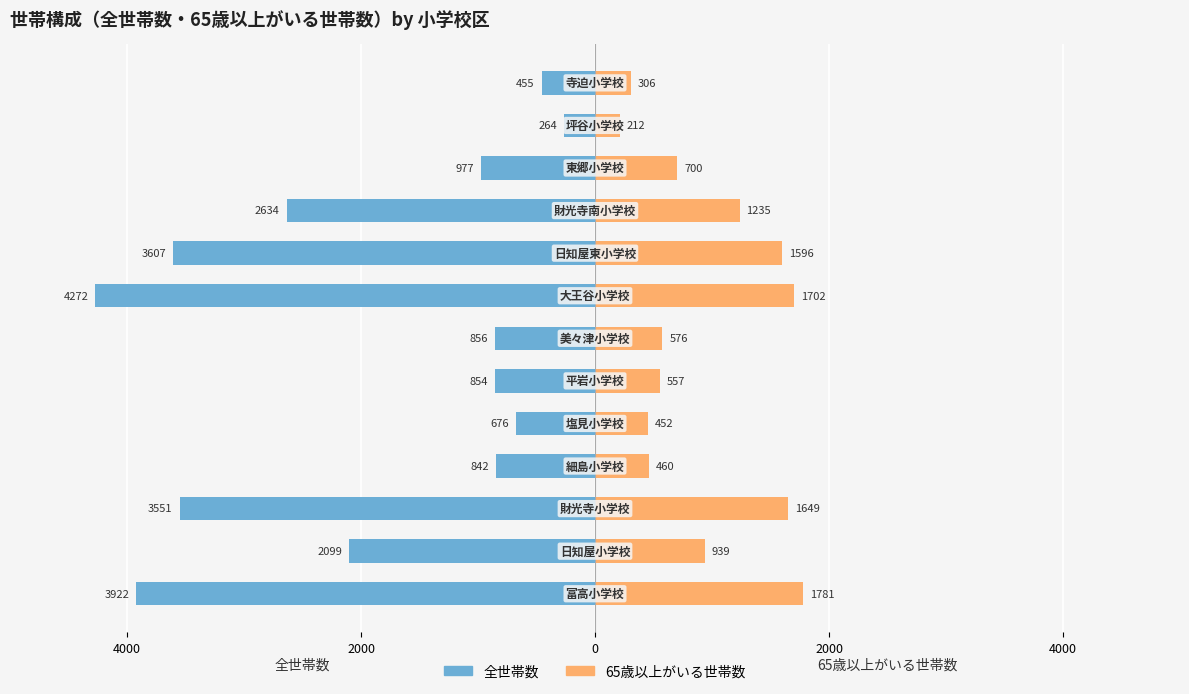

The 全世帯数 series shows -1328.5 at 5. True or false?

False